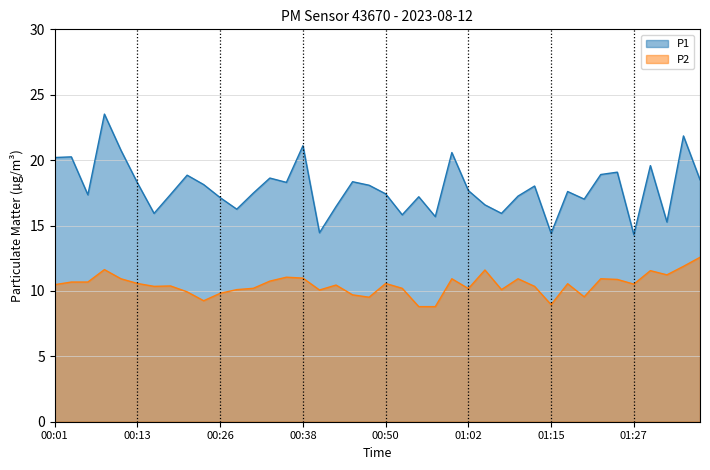

Reading right to left, what are all the values shown in this chart?

P1: 01:40=18.5	01:37=21.9	01:32=15.3	01:29=19.6	01:27=14.3	01:25=19.1	01:22=18.9	01:20=17.0	01:17=17.6	01:15=14.4	01:12=18.0	01:09=17.2	01:07=15.9	01:04=16.6	01:02=17.7	01:00=20.6	00:57=15.7	00:55=17.2	00:52=15.8	00:50=17.4	00:47=18.1	00:45=18.4	00:43=16.4	00:40=14.4	00:38=21.1	00:35=18.3	00:33=18.6	00:30=17.5	00:28=16.2	00:26=17.1	00:23=18.1	00:21=18.9	00:18=17.4	00:16=15.9	00:13=18.2	00:11=20.8	00:08=23.5	00:06=17.4	00:04=20.2	00:01=20.2
P2: 01:40=12.6	01:37=11.9	01:32=11.2	01:29=11.6	01:27=10.5	01:25=10.9	01:22=10.9	01:20=9.6	01:17=10.6	01:15=8.9	01:12=10.3	01:09=10.9	01:07=10.1	01:04=11.6	01:02=10.2	01:00=10.9	00:57=8.8	00:55=8.8	00:52=10.2	00:50=10.6	00:47=9.5	00:45=9.7	00:43=10.4	00:40=10.1	00:38=11.0	00:35=11.1	00:33=10.8	00:30=10.2	00:28=10.1	00:26=9.8	00:23=9.2	00:21=9.9	00:18=10.4	00:16=10.3	00:13=10.6	00:11=10.9	00:08=11.6	00:06=10.7	00:04=10.7	00:01=10.5